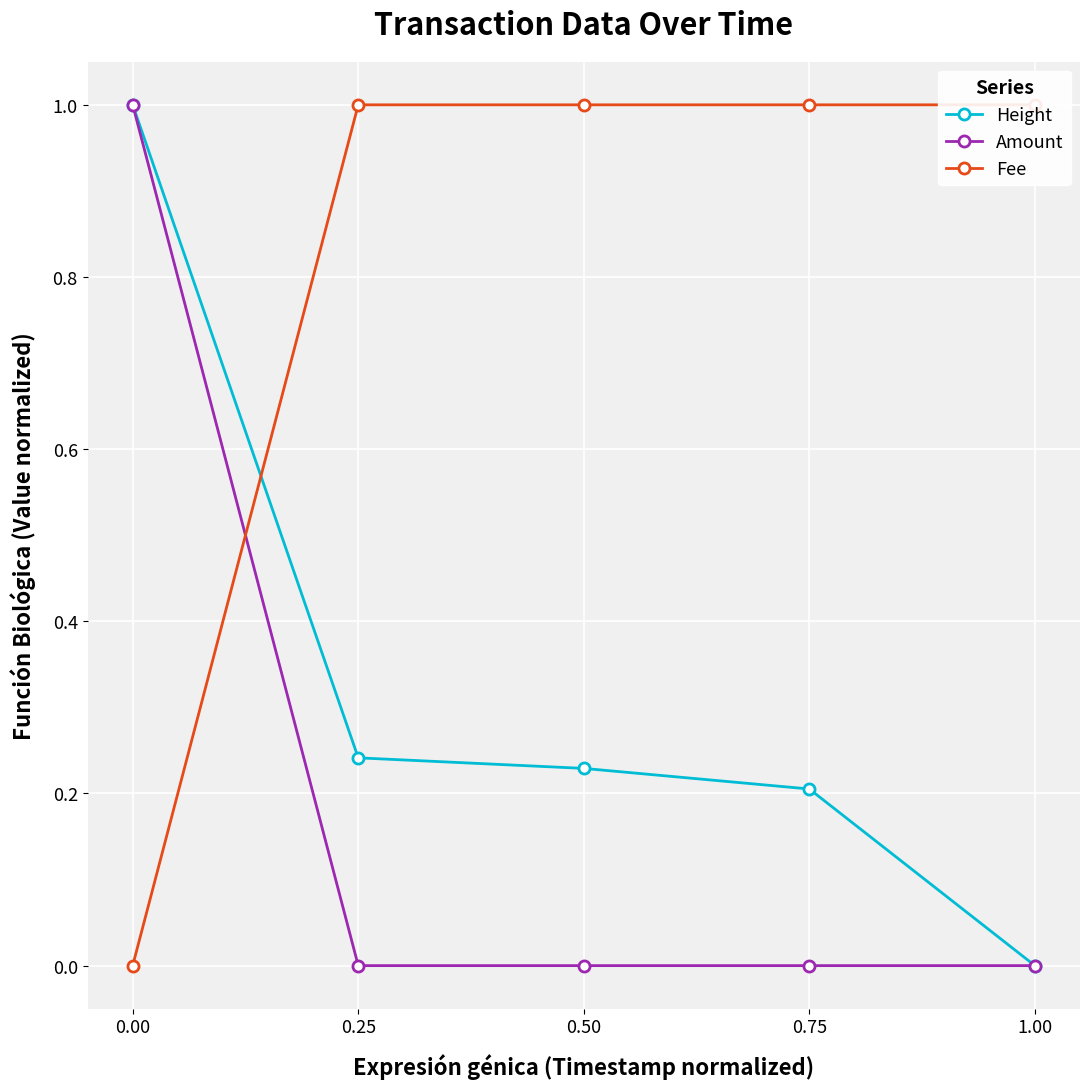

What is the average value of the Fee series?

0.8